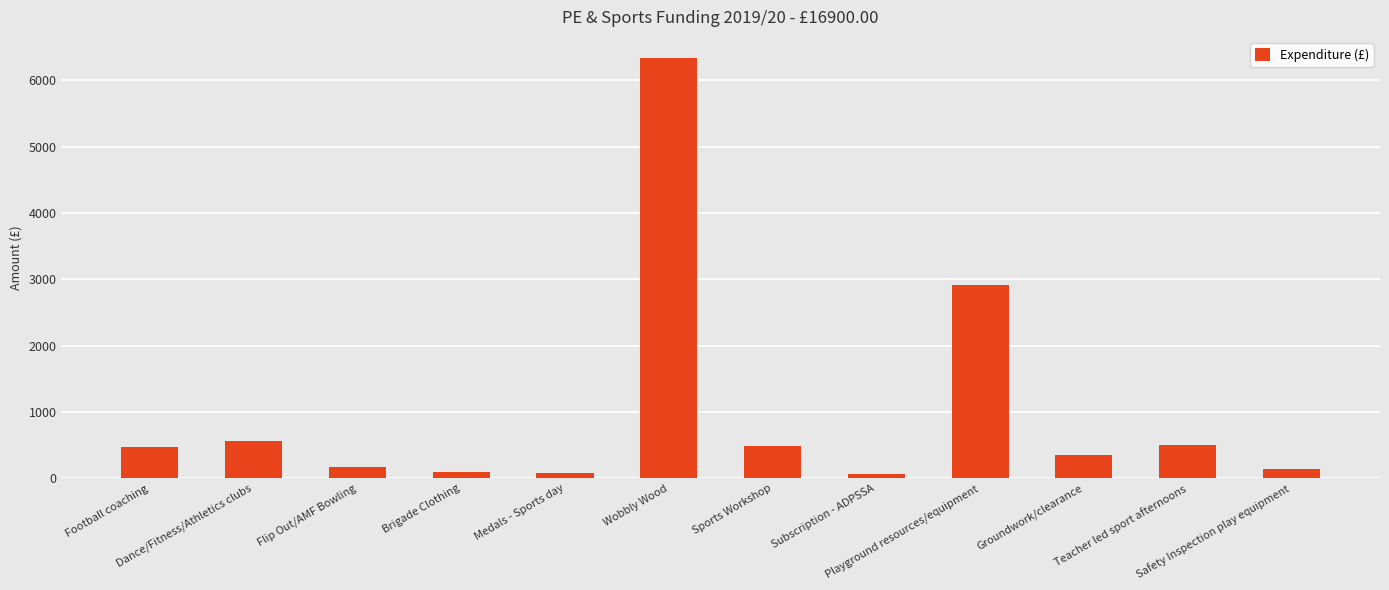

What is the maximum value shown in the chart?

6336